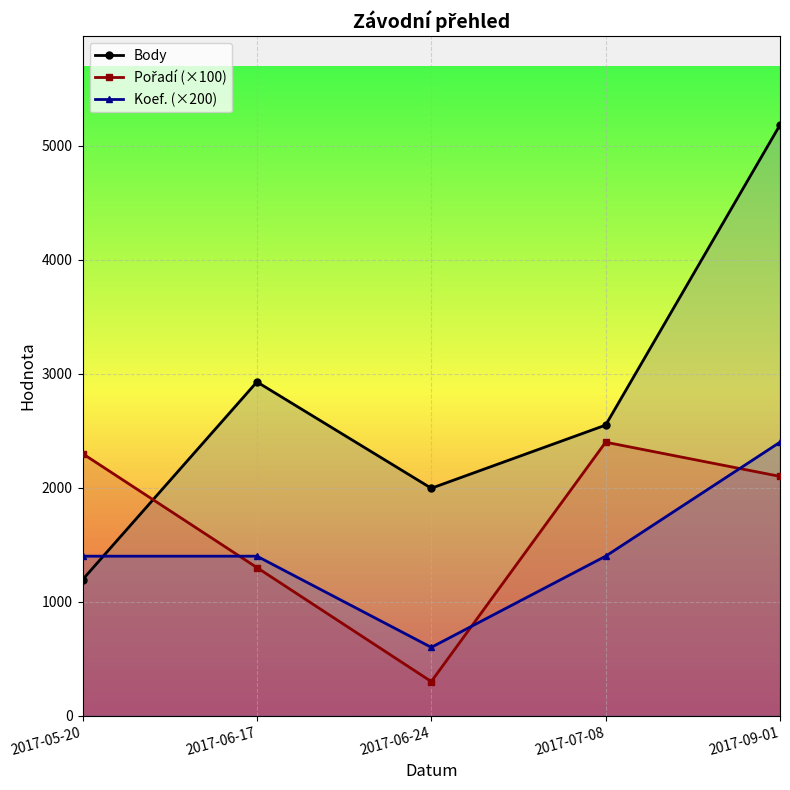

Where does the Pořadí (×100) series first go above 2100?

2017-05-20